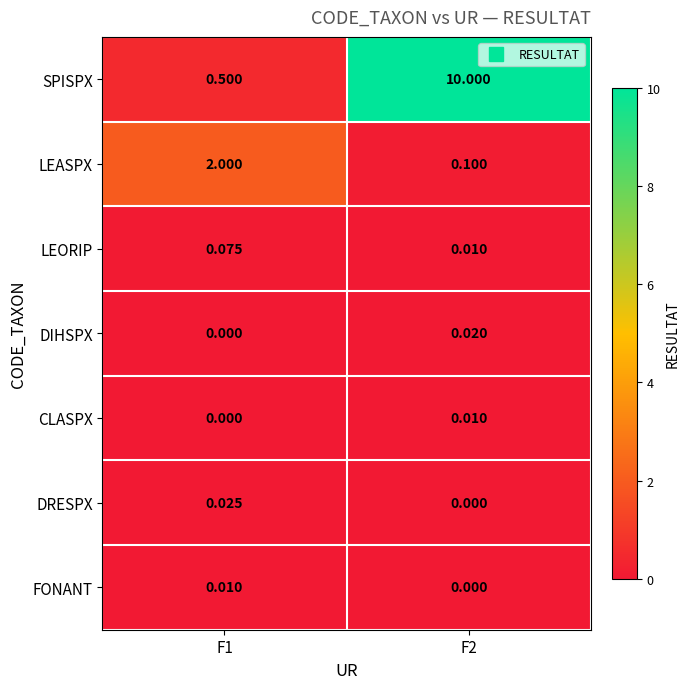

Between F1 and F2, which series saw the biggest shift?

SPISPX